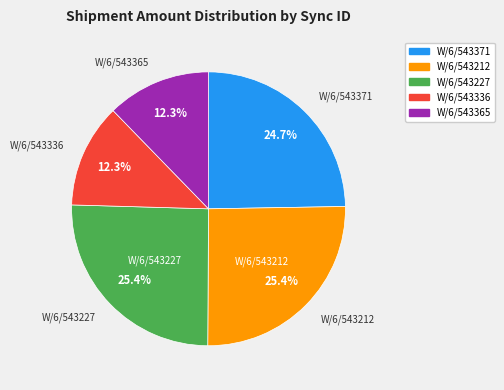

How much of the chart is everything except W/6/543371?

75.3%